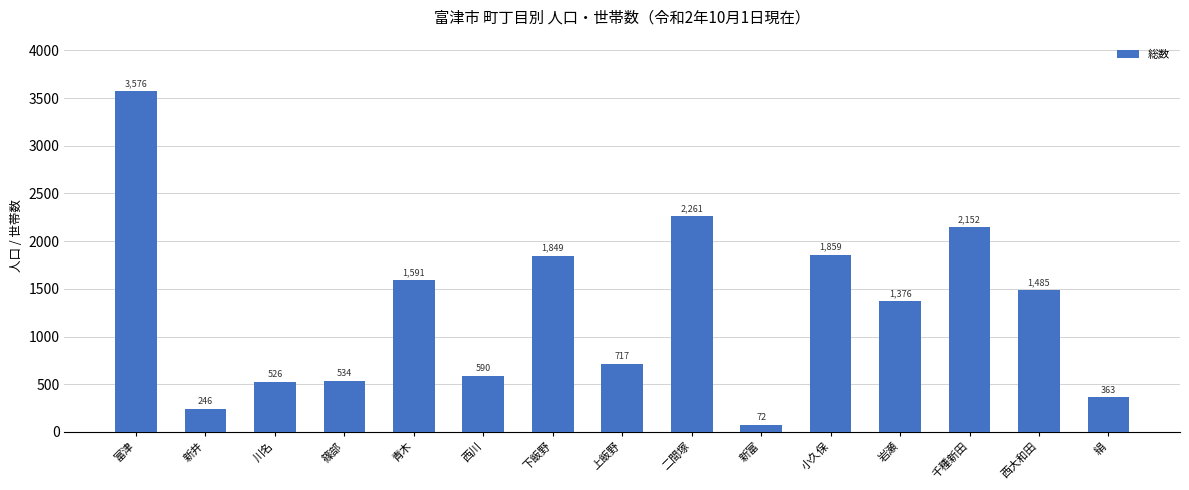

Where does the data first go above 1376?

富津